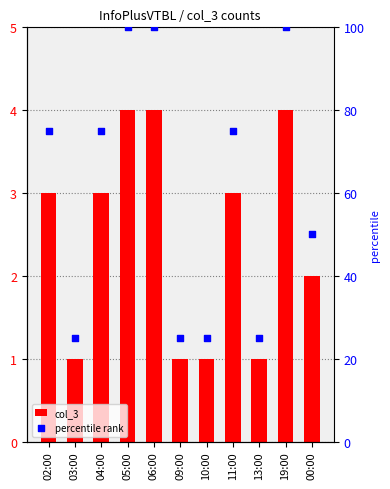

Is the value of col_3 at 03:00 greater than the value of percentile rank at 06:00?

No